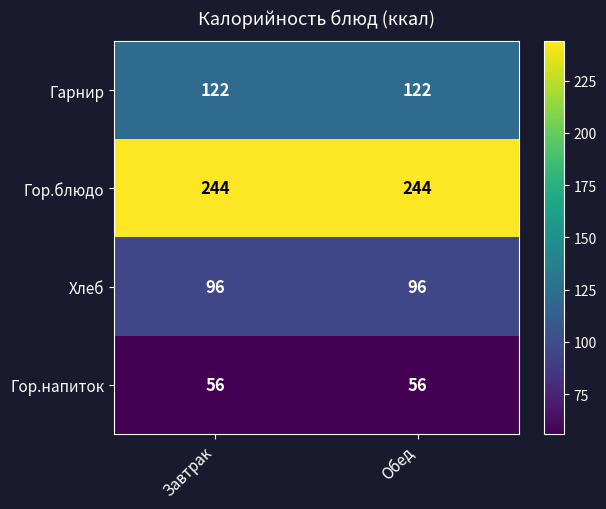

What is the difference between the highest and lowest values at Завтрак?

188